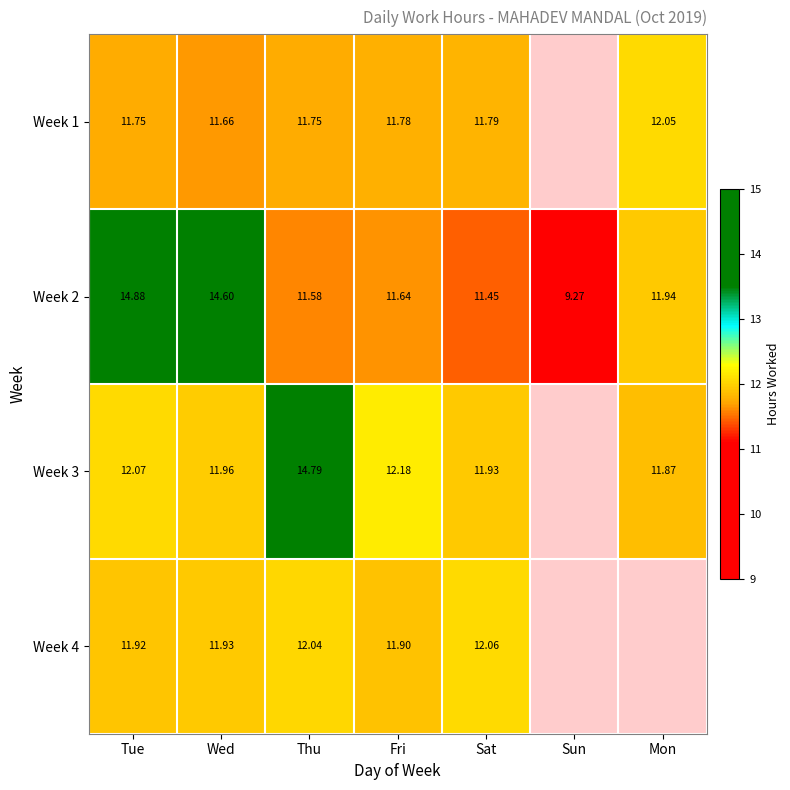

What is the spread (max minus min) of values at Thu?

3.2